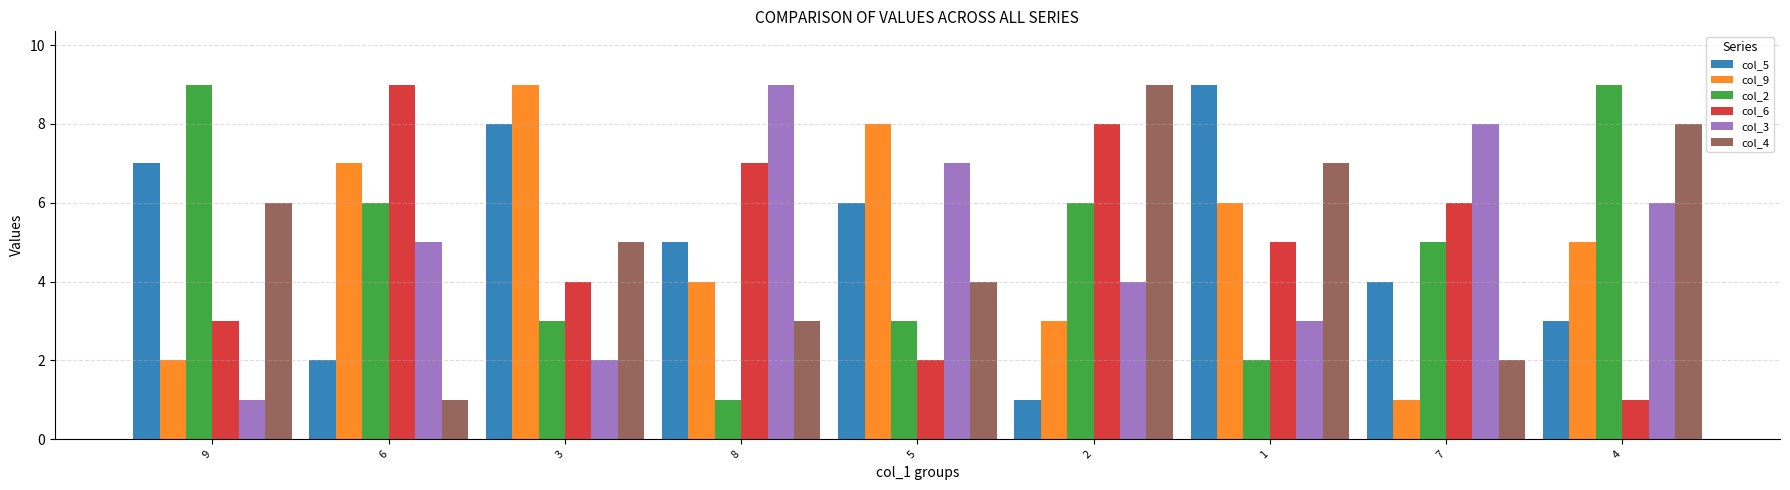

What is the approximate value of col_2 at 4?

9